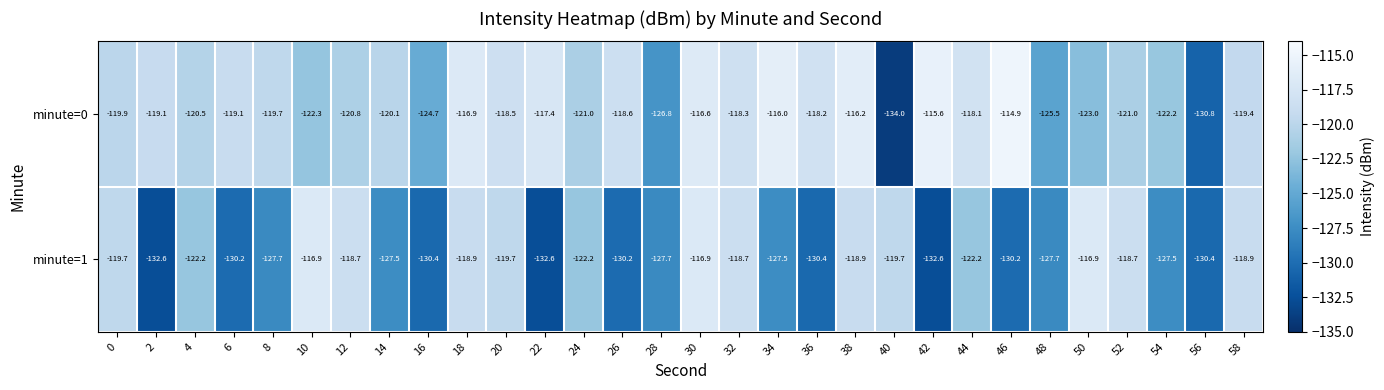

Count the number of data series in this chart.

2